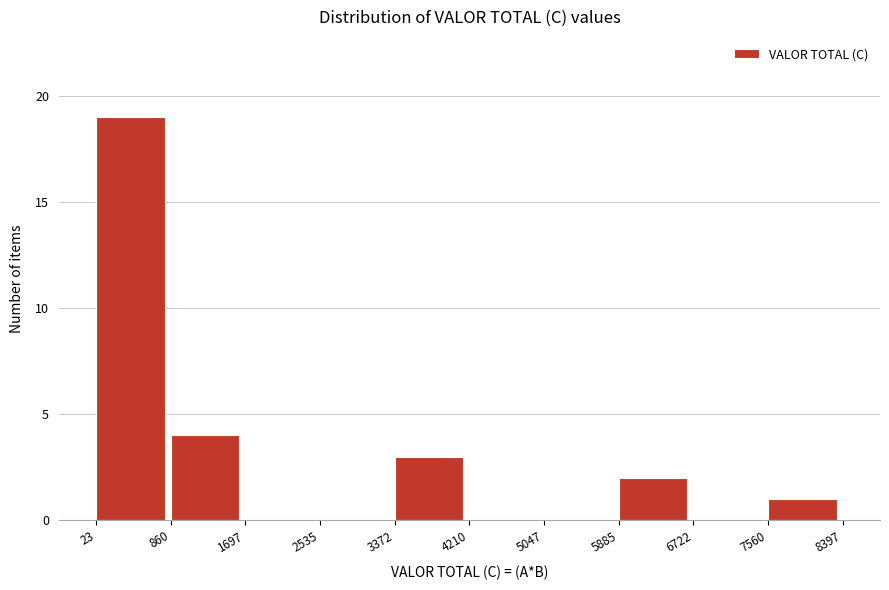

Reading left to right, transcribe this chart: for each bar, give the range it covers on the x-axis and its height. The values are not printed on the chart, so give them approximately, as read against the axis.

23 to 860: 19
860 to 1697: 4
1697 to 2535: 0
2535 to 3372: 0
3372 to 4210: 3
4210 to 5047: 0
5047 to 5885: 0
5885 to 6722: 2
6722 to 7560: 0
7560 to 8397: 1